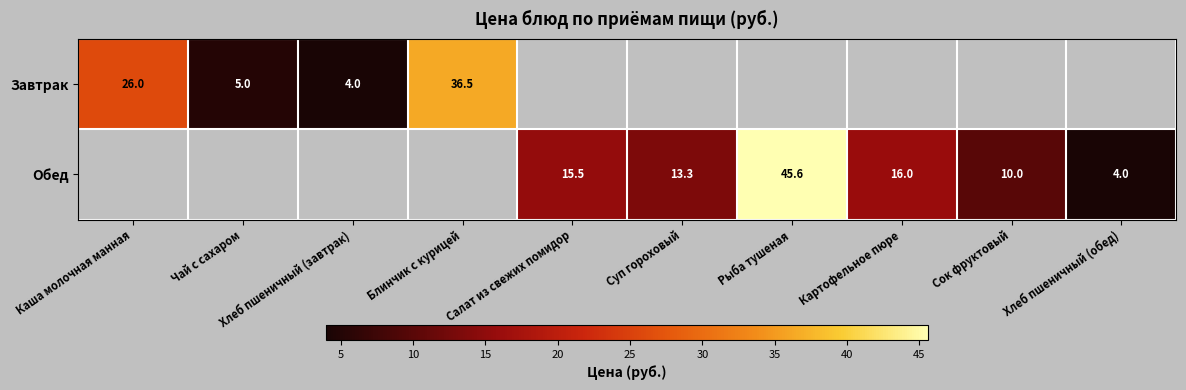

True or false: Обед has a value of 26.7 at Картофельное пюре.

False